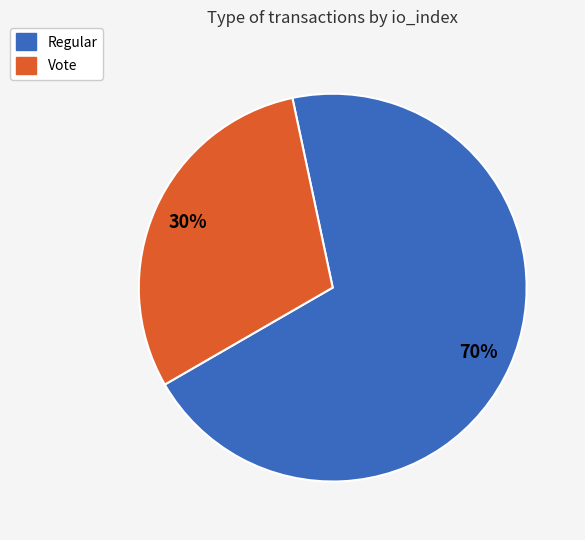

Is the sum of Regular and Vote greater than half?

Yes